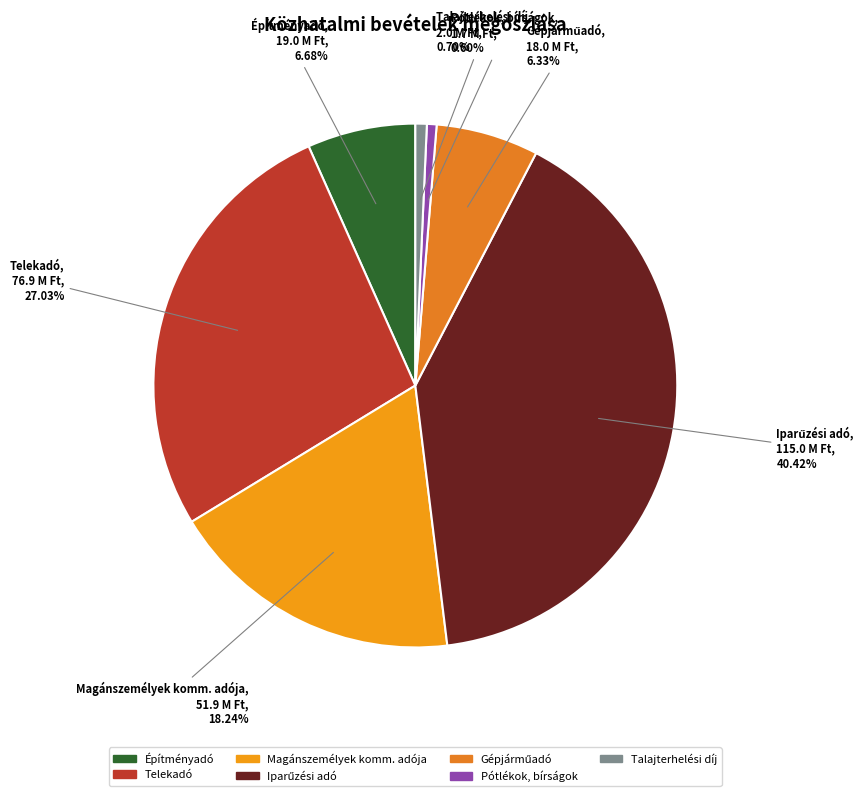

To the nearest percent, what is the difference between the Magánszemélyek komm. adója and Talajterhelési díj slice percentages?

18%